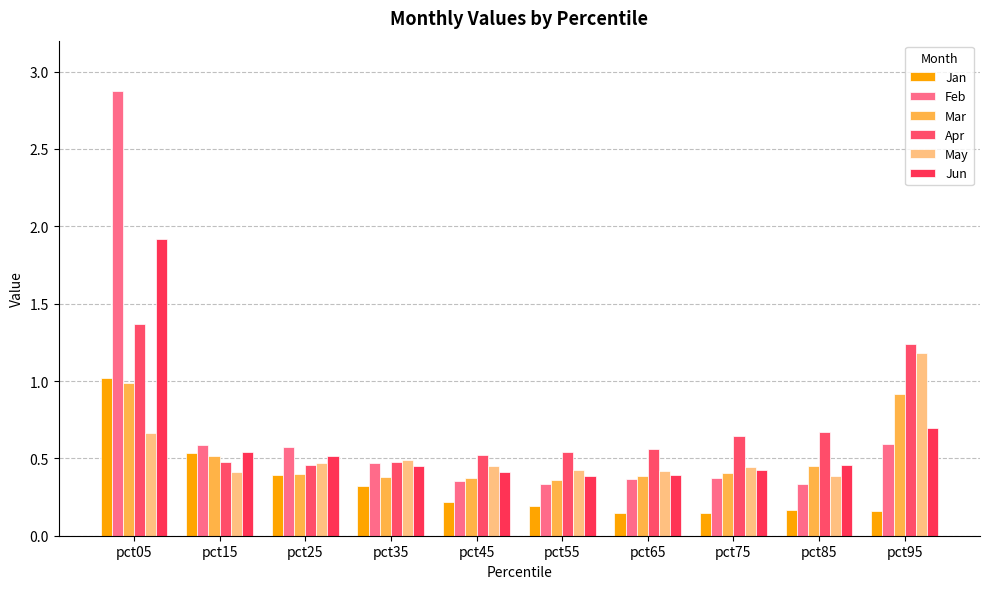

Which category has the highest value in the Apr series?

pct05